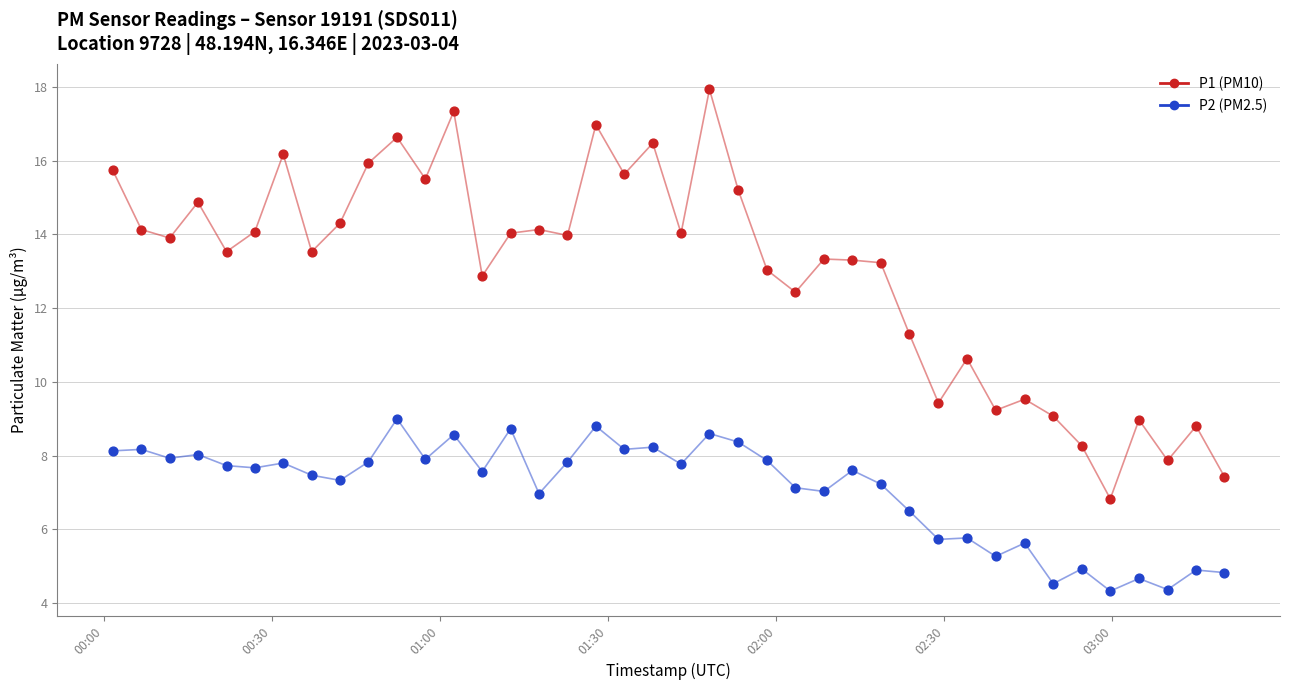

What is the minimum value shown in the chart?

4.3